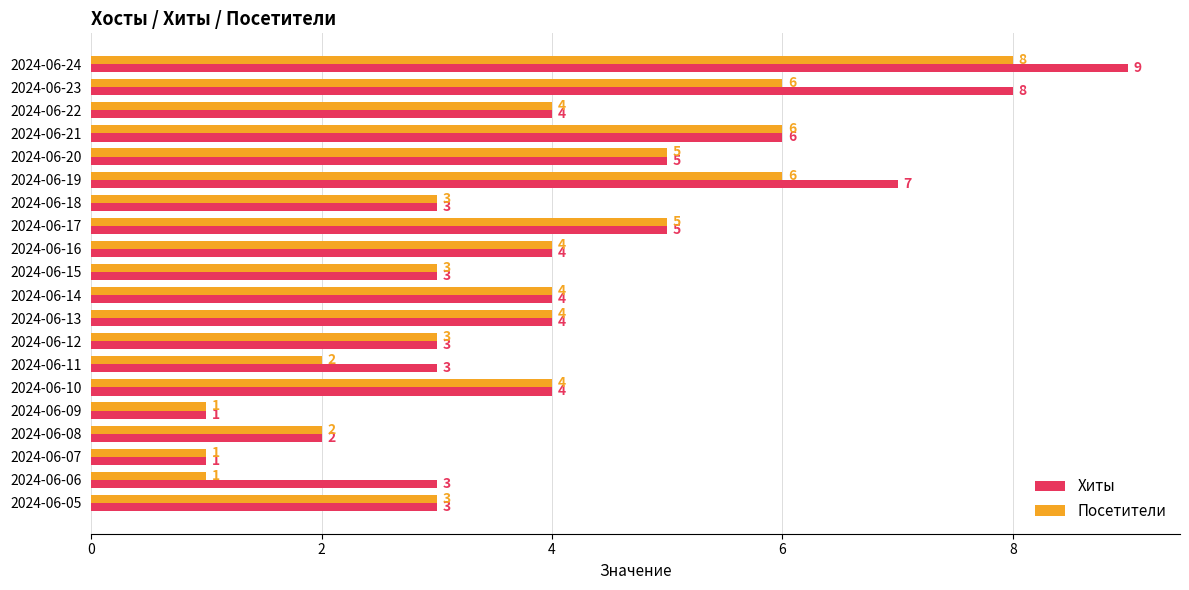

Which series has the largest range (max minus min)?

Хиты